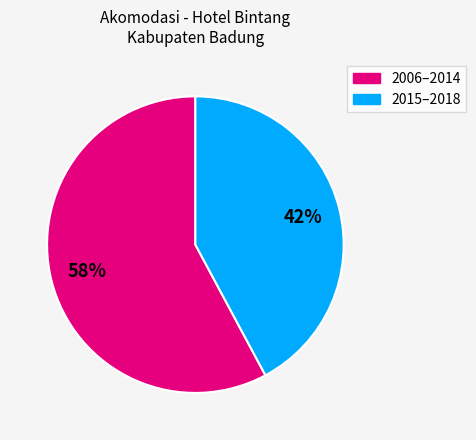

To the nearest percent, what is the average slice percentage?

50%